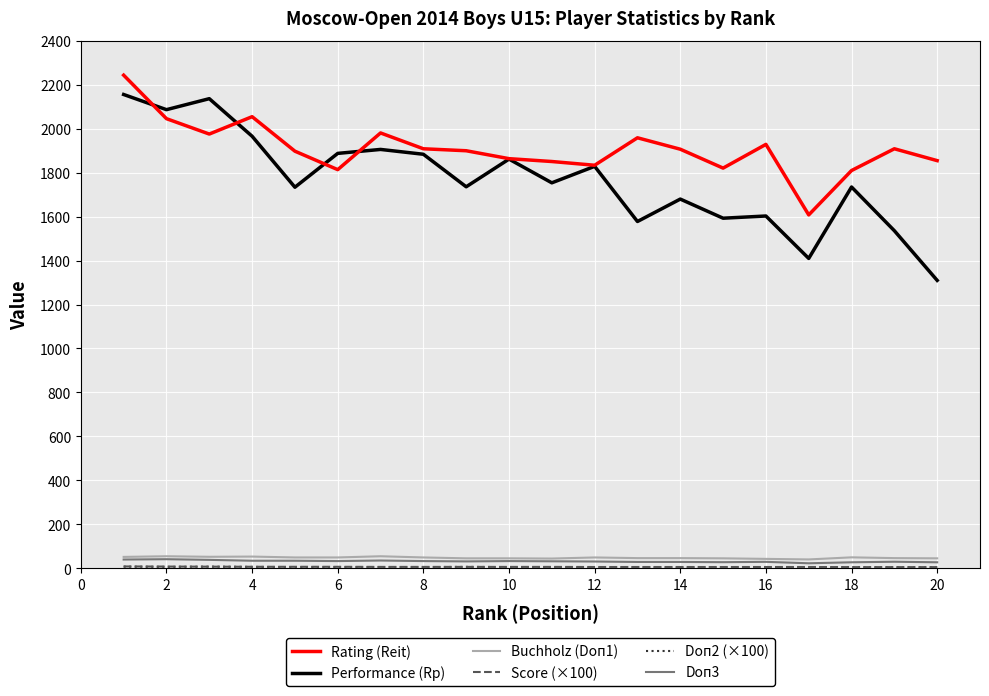

True or false: Performance (Rp) and Doп3 intersect in this chart.

False